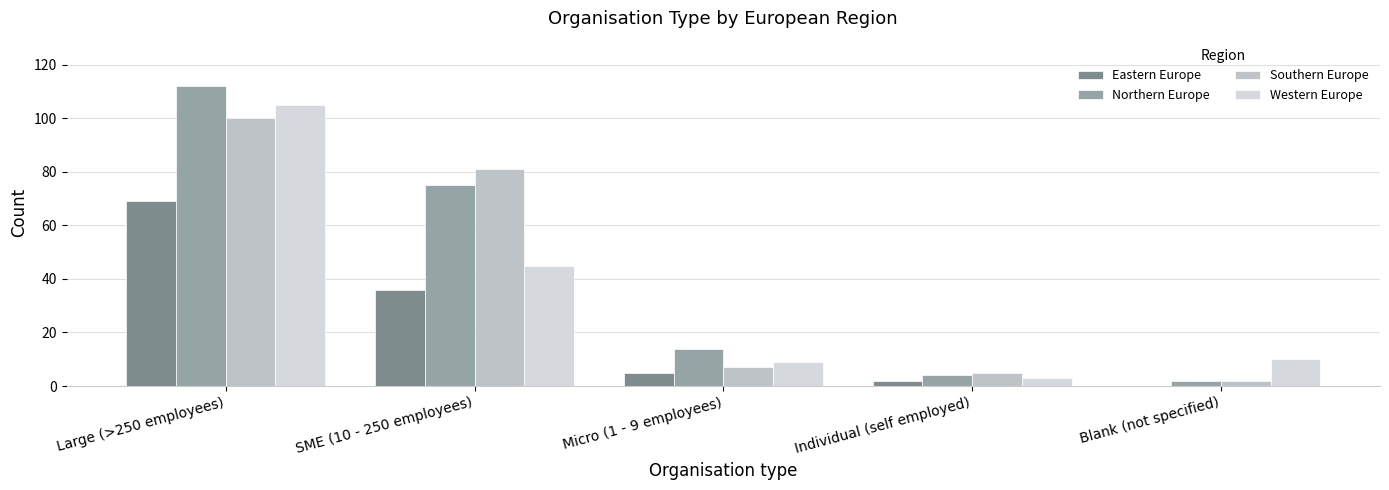

Which category has the highest value across all series?

Large (>250 employees)